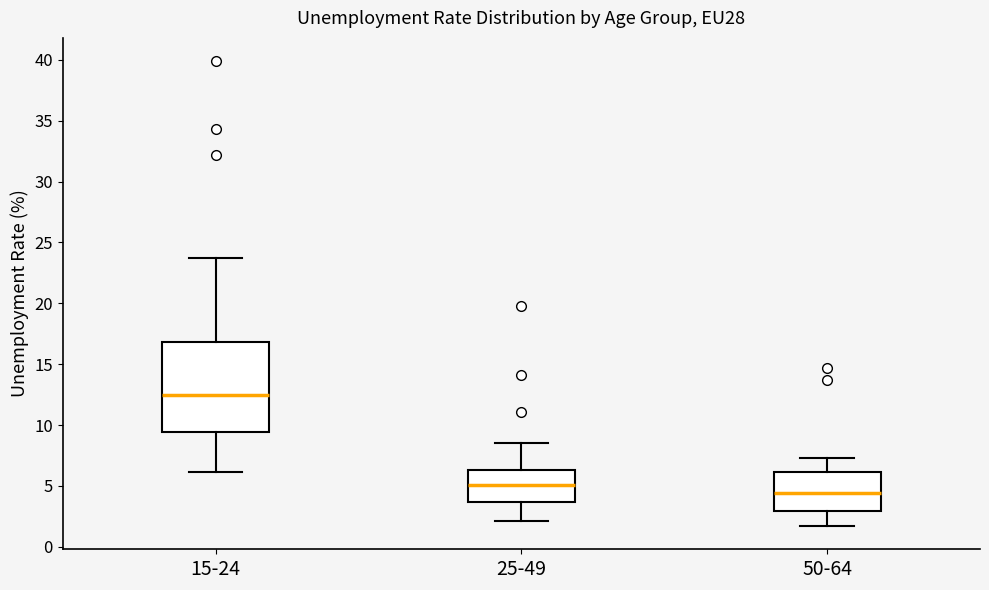

Reading left to right, read every box against the y-axis: the position of its median line, the range the box covers, and the ends of its whiskers. The values are not printed on the chart, so give them approximately, as read against the axis.

15-24: median 12.5, box 9.5 to 17.0, whiskers 6.0 to 23.5
25-49: median 5.0, box 3.5 to 6.5, whiskers 2.0 to 8.5
50-64: median 4.5, box 3.0 to 6.0, whiskers 1.5 to 7.5